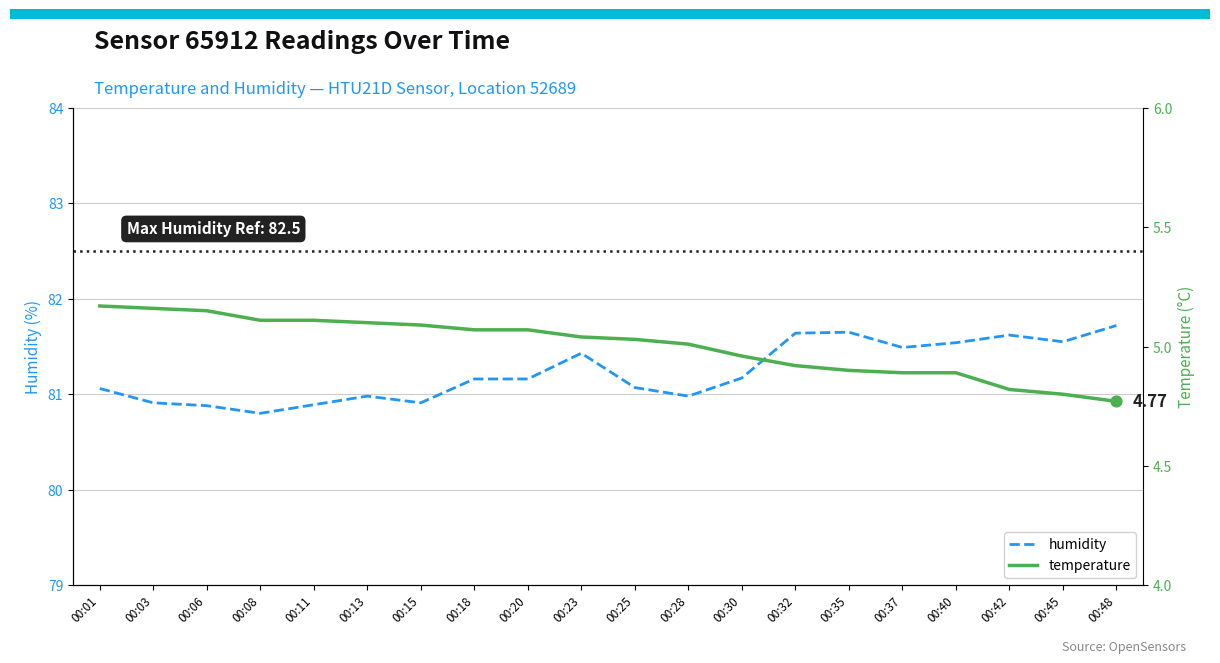

At which category is the sum across all series the highest?

00:32